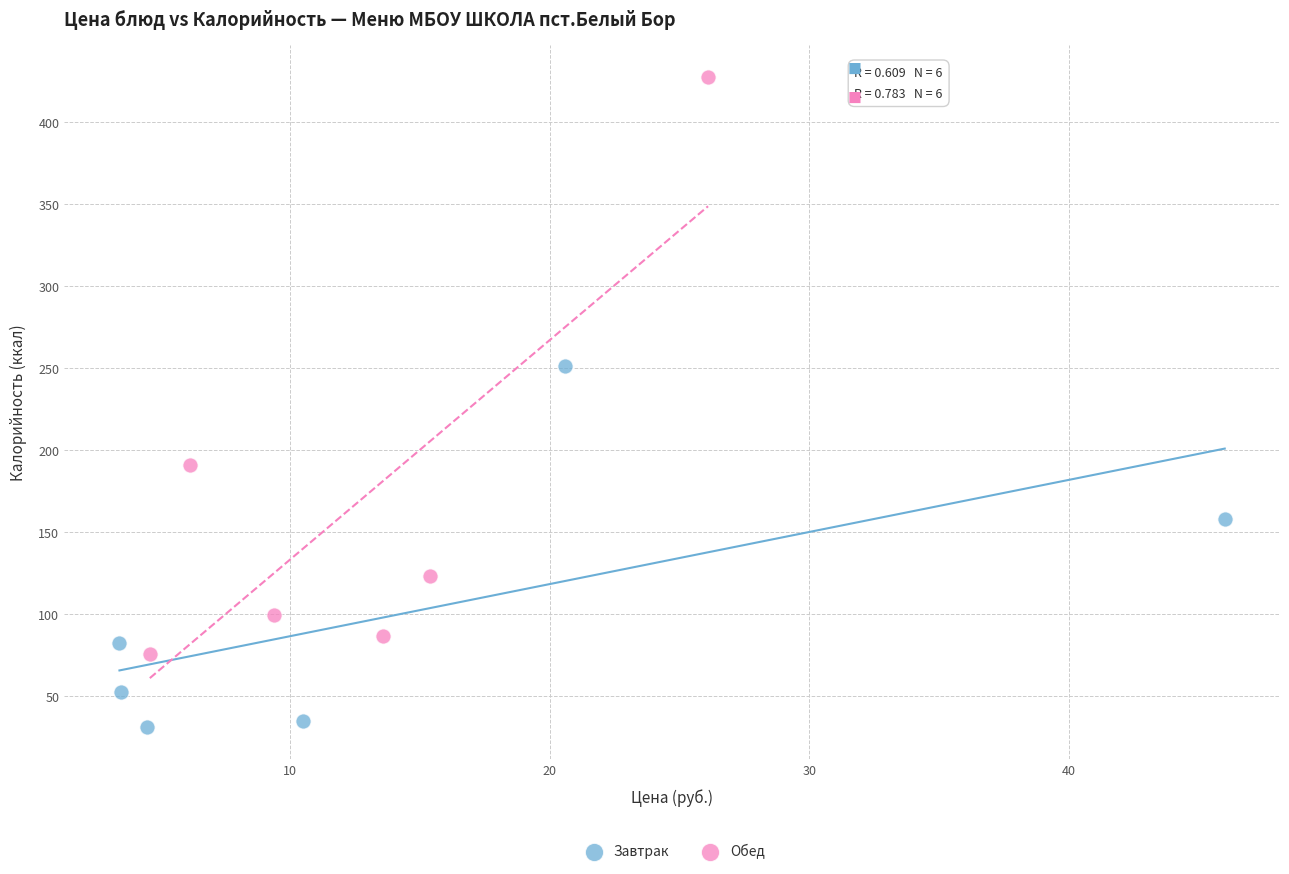

Which series reaches the minimum Y coordinate?

Завтрак